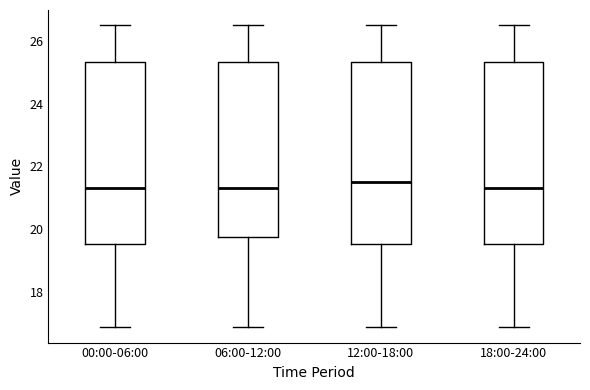

Where does the lower whisker of the box for 12:00-18:00 end on the y-axis? The values are not printed on the chart, so give them approximately, as read against the axis.

16.8